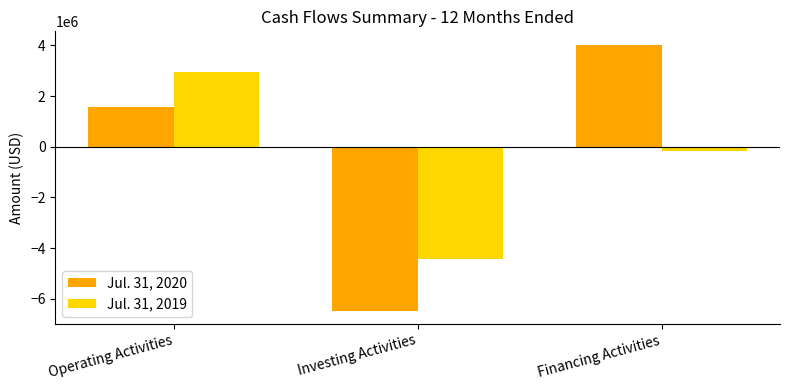

How many bars are there in each group?

2